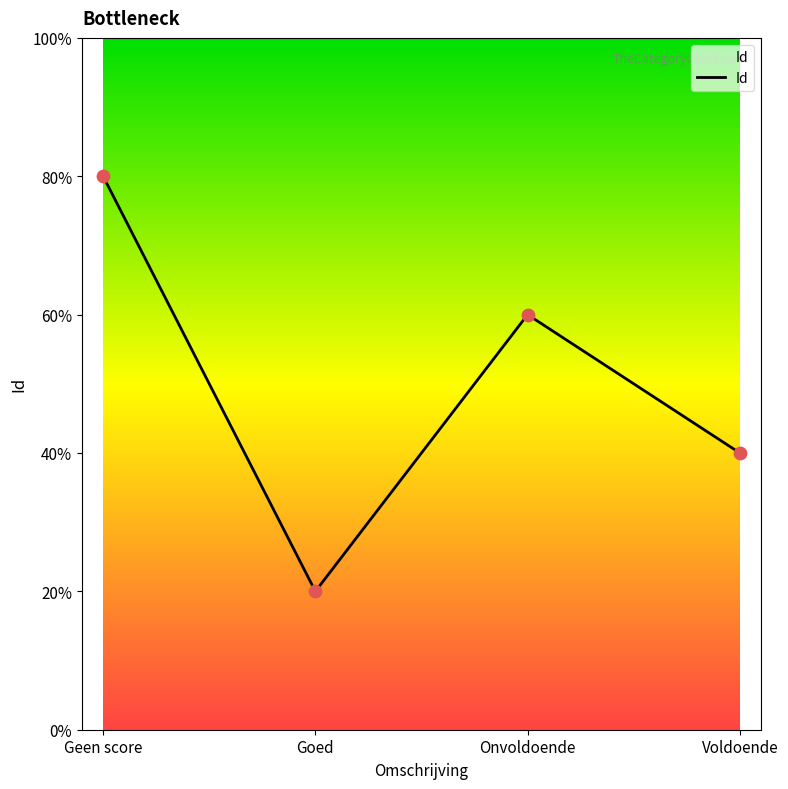

Is this an area chart (filled region under the line)?

Yes